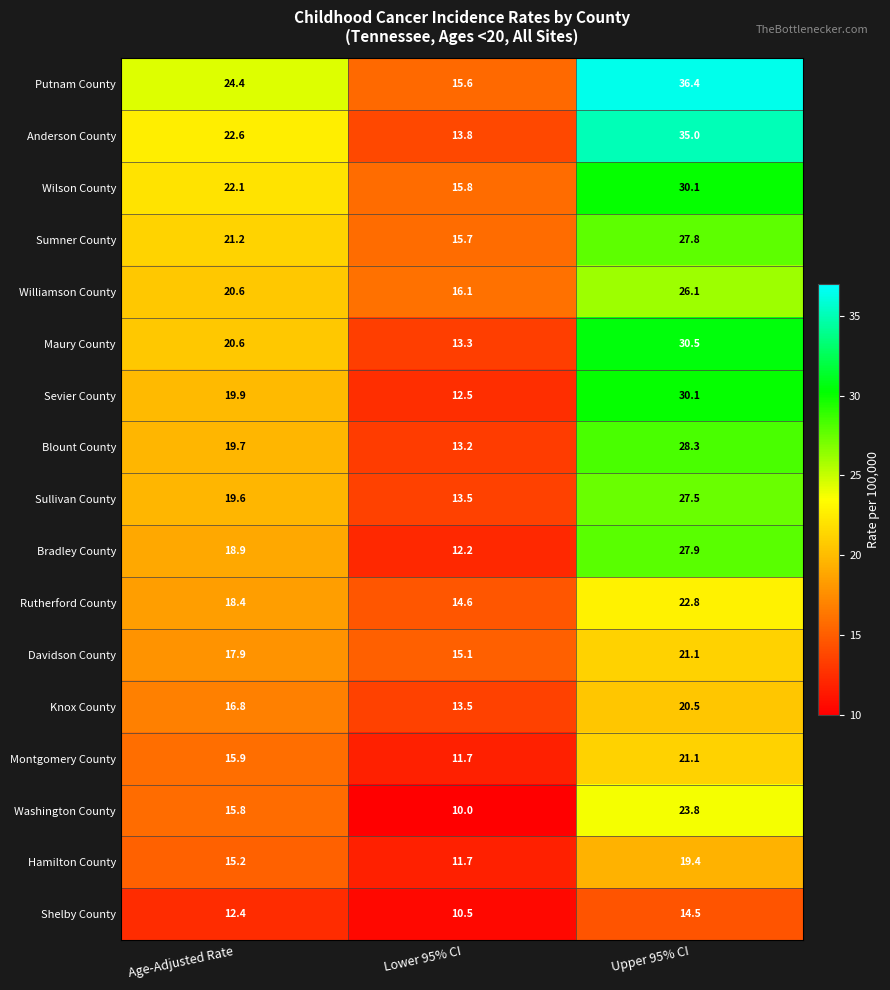

Where is Williamson County nearest to the value 21?

Age-Adjusted Rate